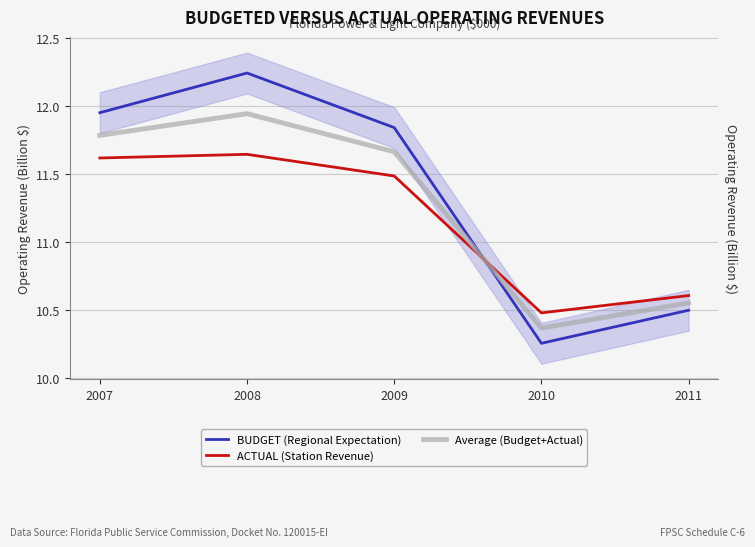

Is it true that ACTUAL (Station Revenue) equals 16.9 at 2007?

False